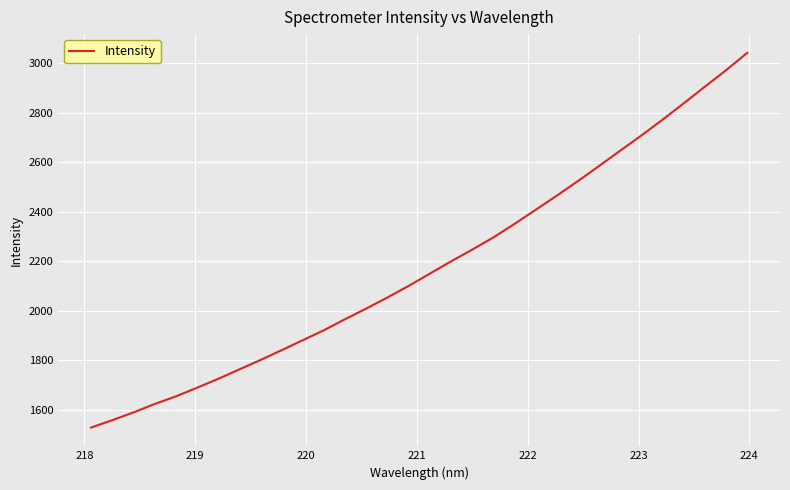

What is the difference between the maximum and minimum values?

1514.5